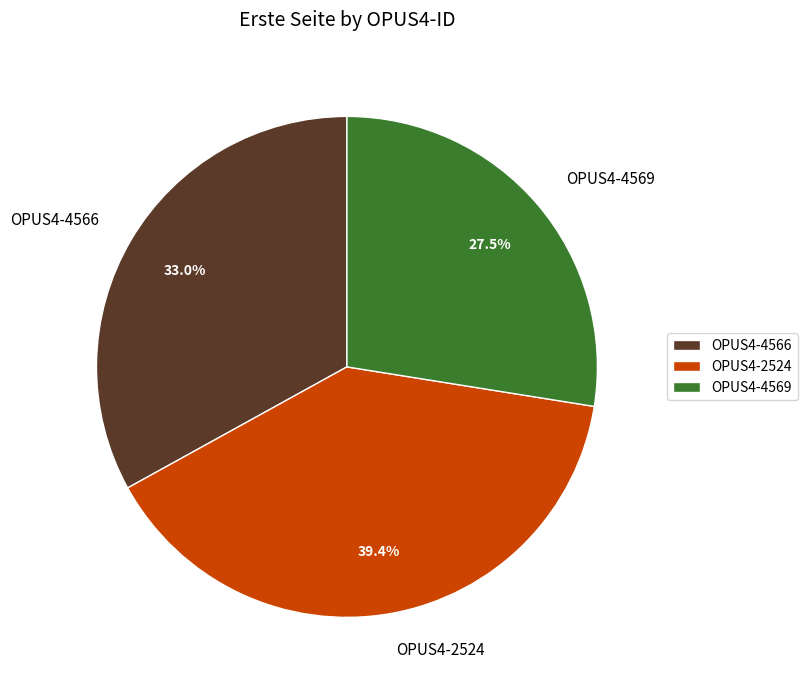

Is OPUS4-2524 the majority of the pie?

No